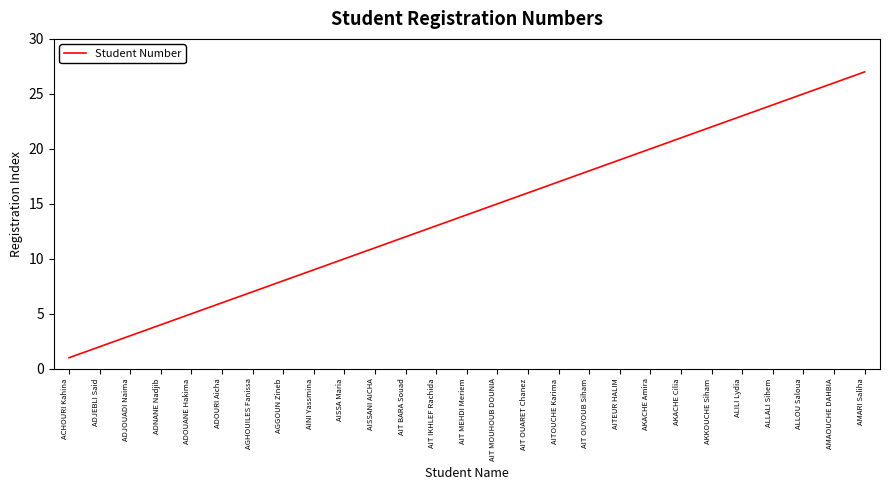

Is it true that the value at ADOURI Aicha is 4?

False